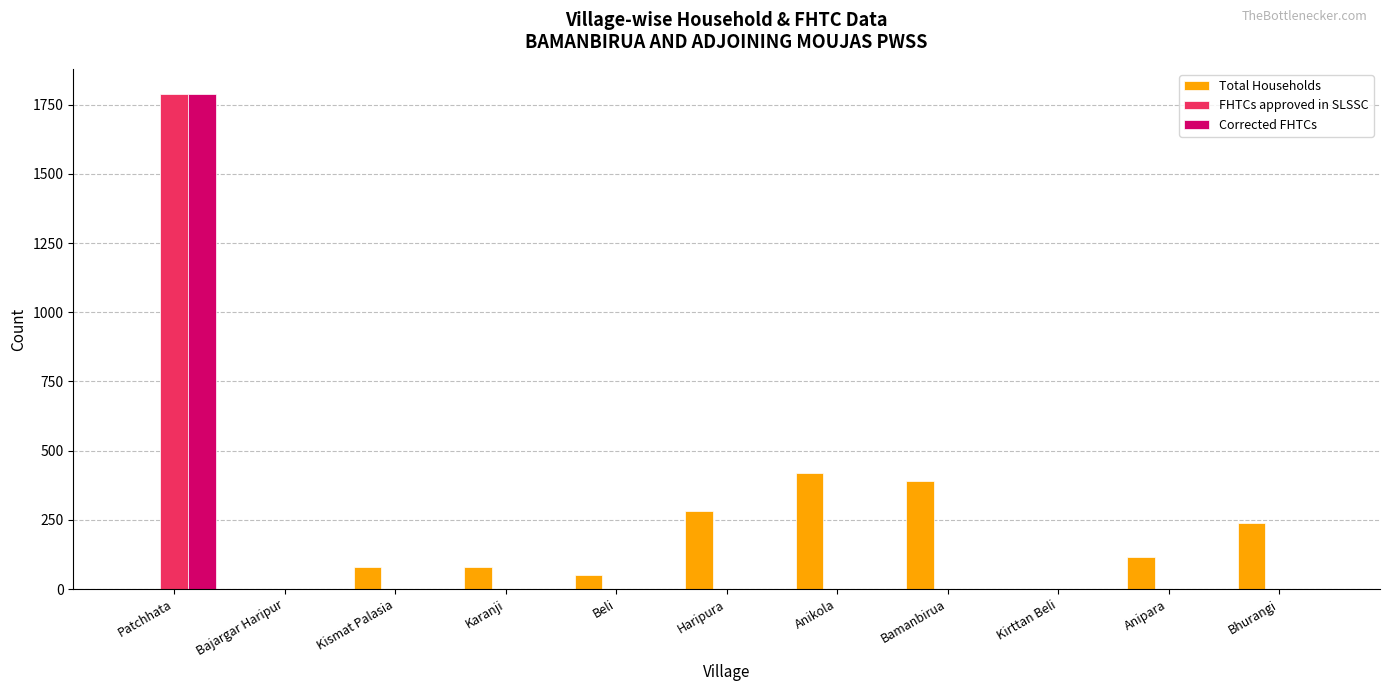

The value of Total Households at Anipara is 117. True or false?

True